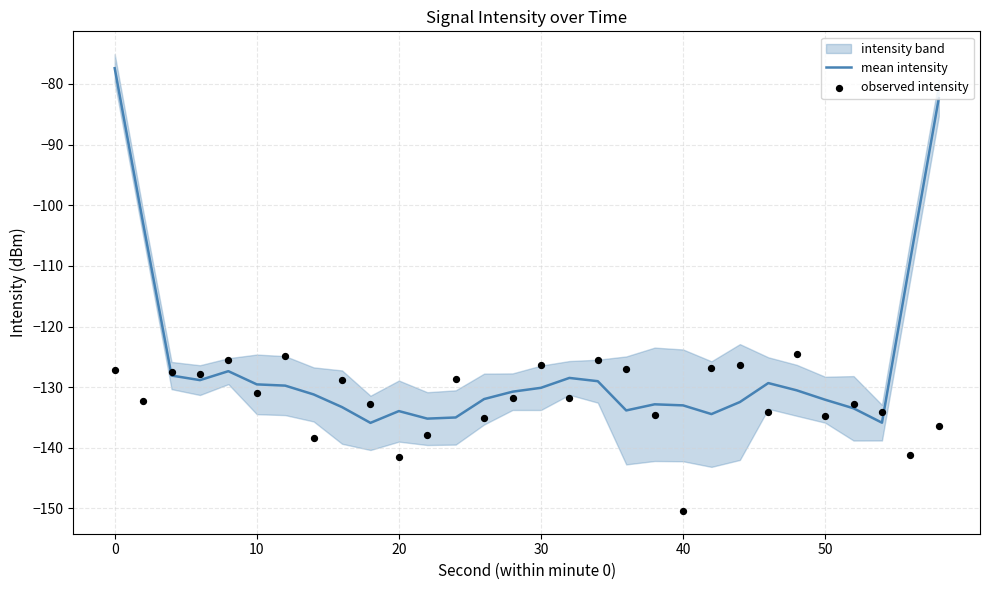

Is the value of observed intensity at 24 greater than the value of mean intensity at 50?

Yes